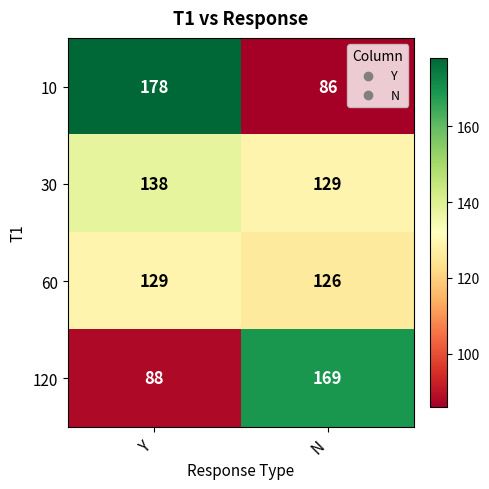

Where is 30 nearest to the value 133?

N